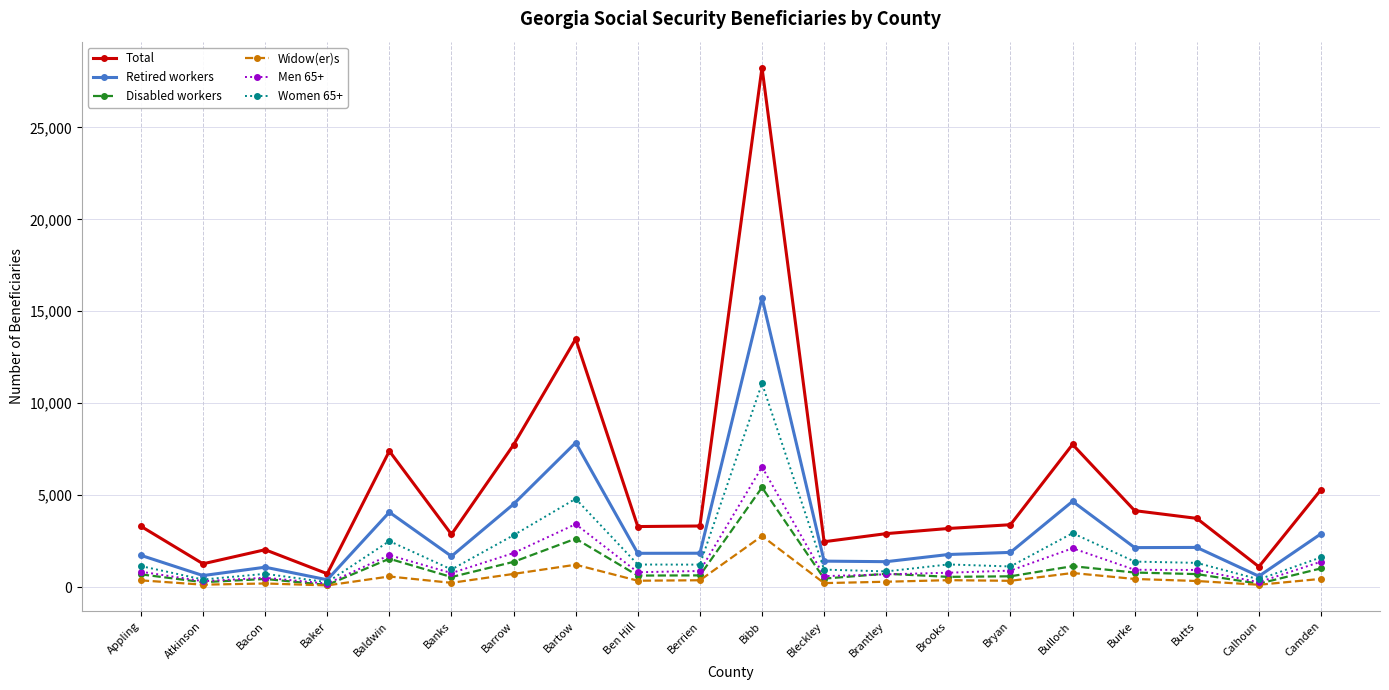

Count the number of data series in this chart.

6